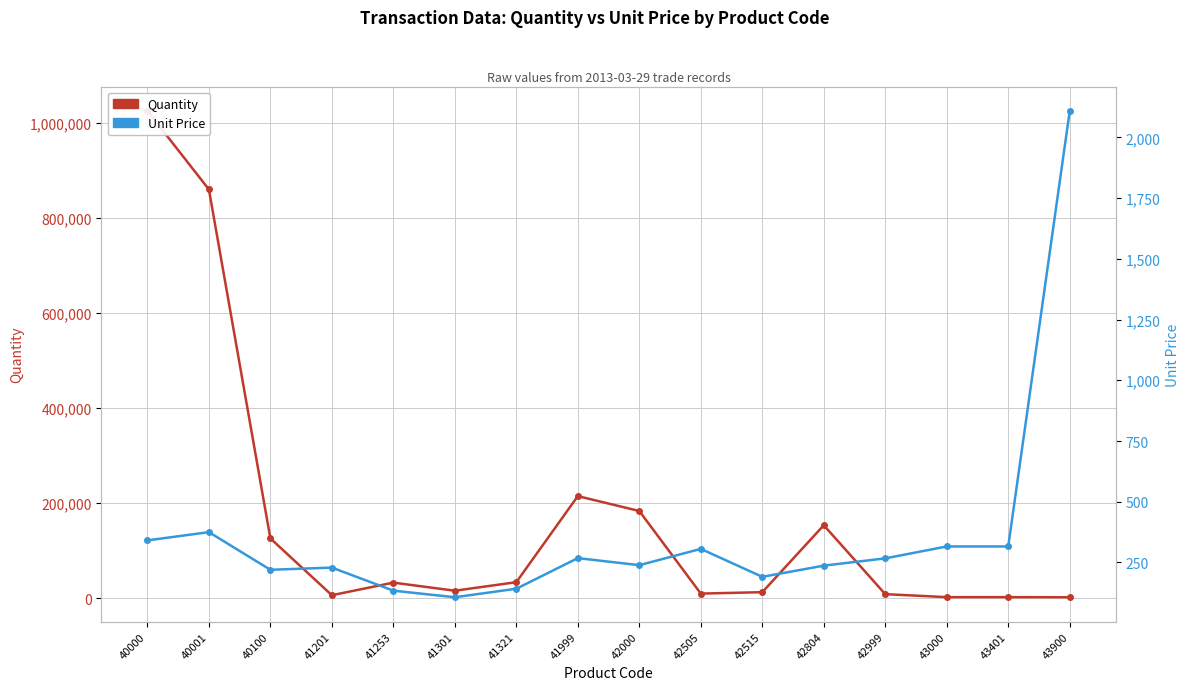

What is the sum of all Unit Price values?

5797